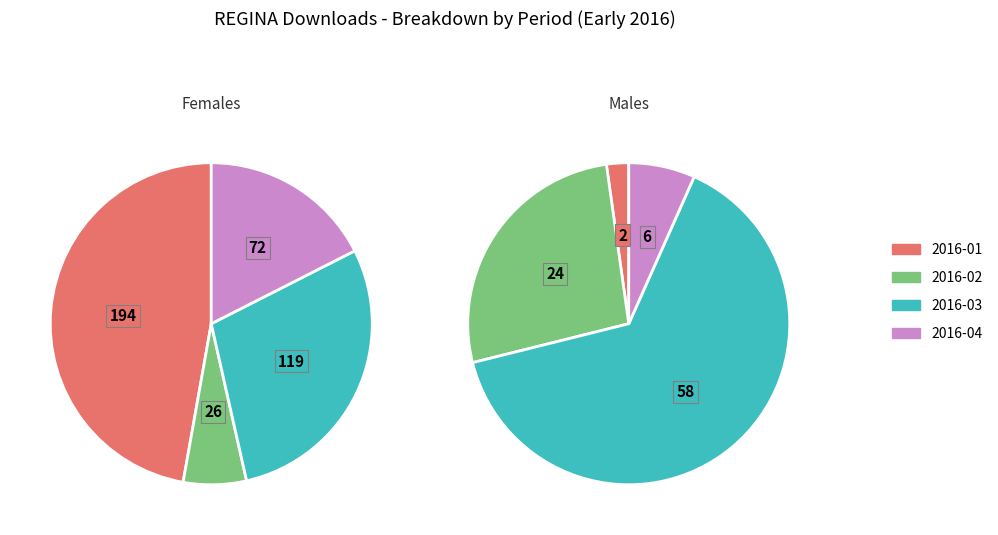

Which slice is the smallest?

2016-01